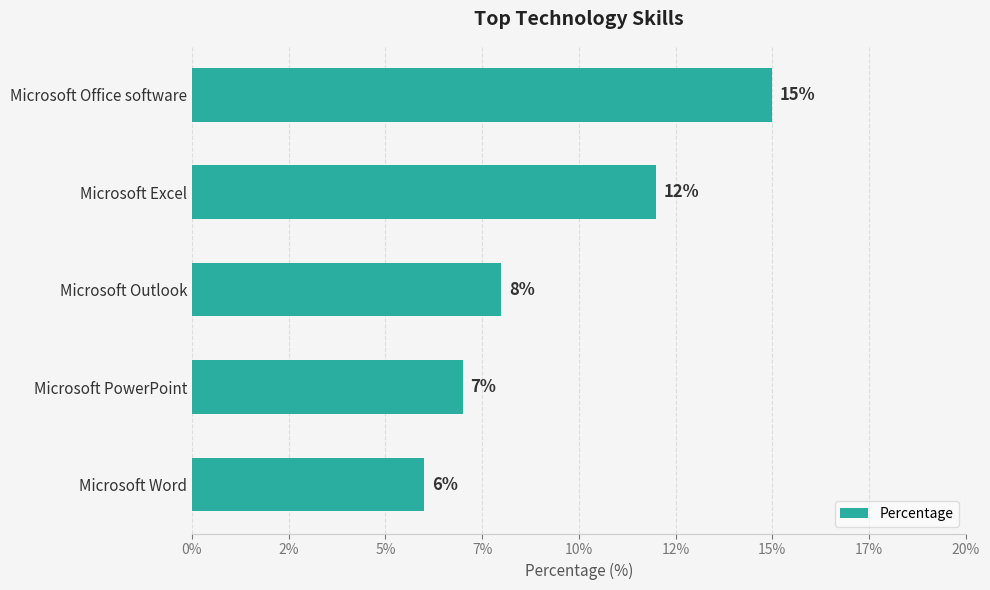

Are the bars horizontal?

Yes